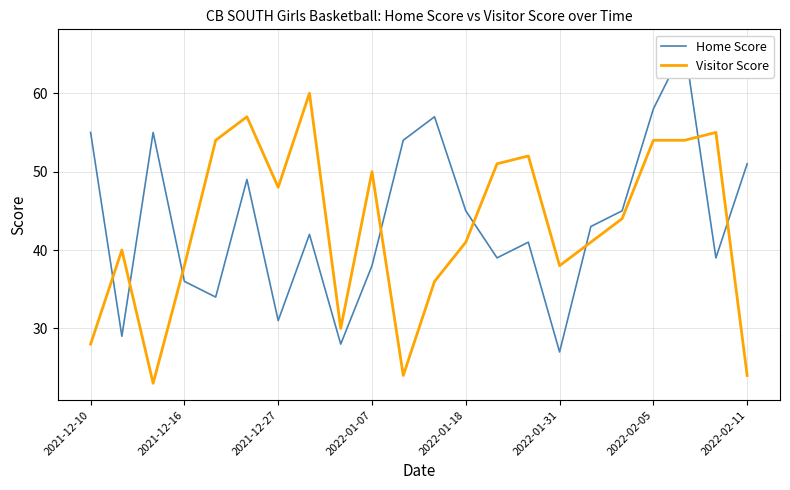

Which series has the largest range (max minus min)?

Home Score